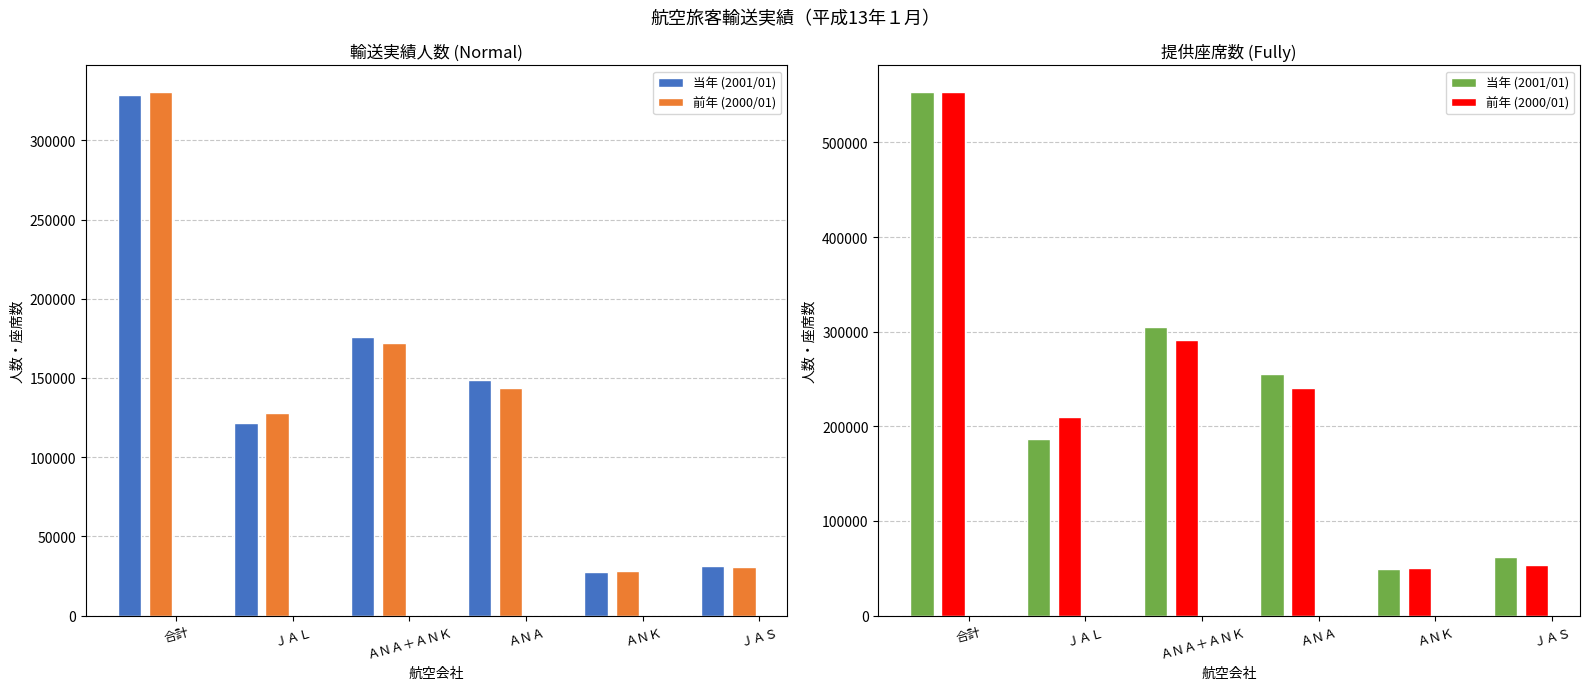

What is the total value across all series at ＪＡＳ?

114833